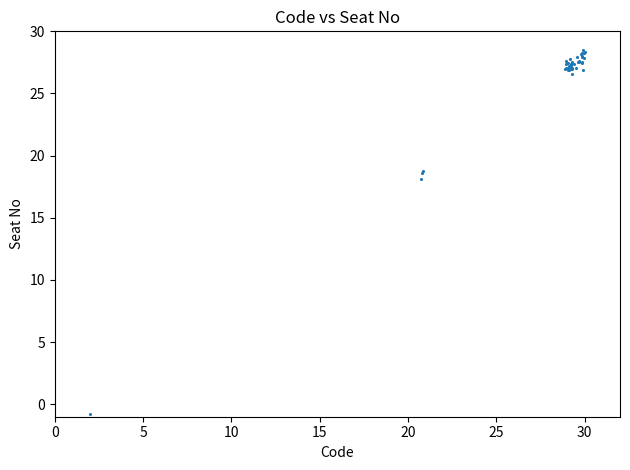

What Y value in the scatter plot is closest to 13?

18.2